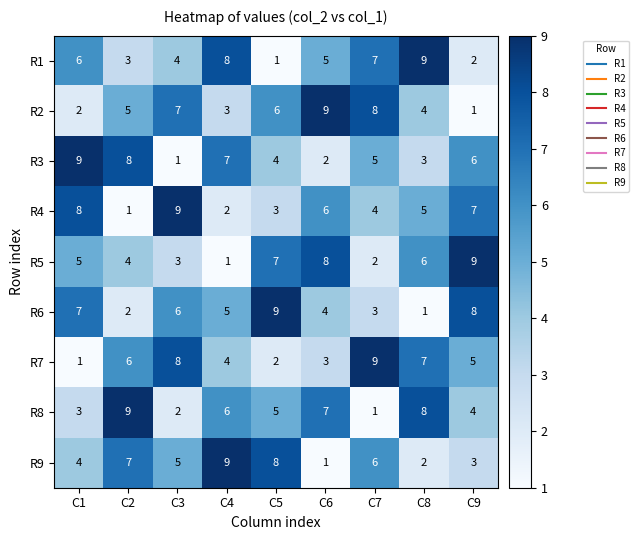

Where does the R8 series first go above 5?

C2